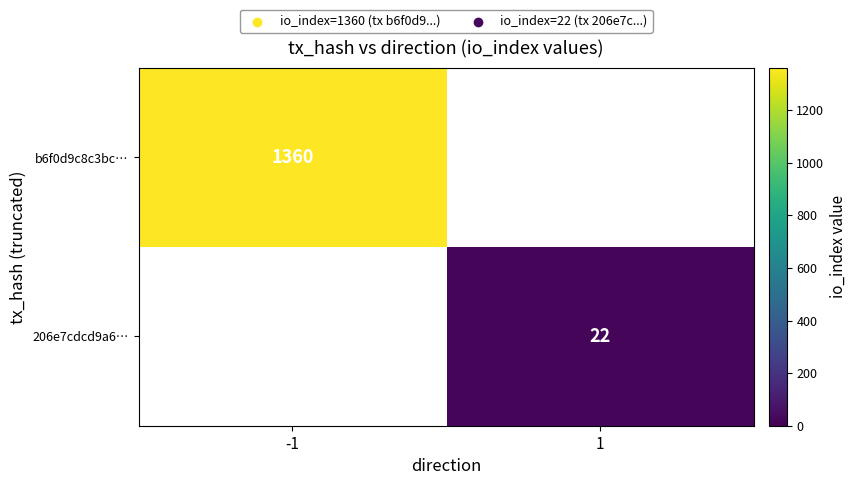

What is the maximum value shown in the chart?

1360.0